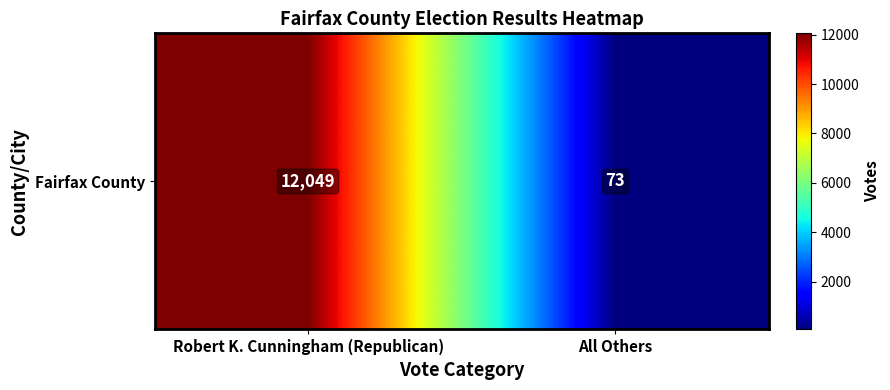

Reading left to right, transcribe all the data shown in this chart.

Robert K. Cunningham (Republican)=12049	All Others=73